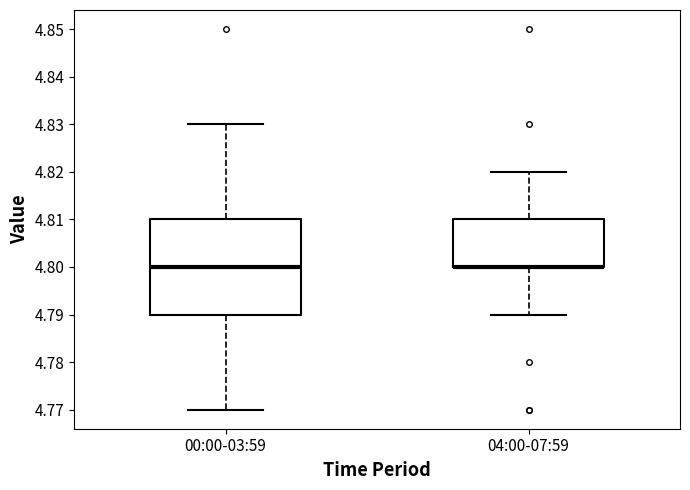

Where is the upper edge of the box for 04:00-07:59 on the y-axis? The values are not printed on the chart, so give them approximately, as read against the axis.

4.81